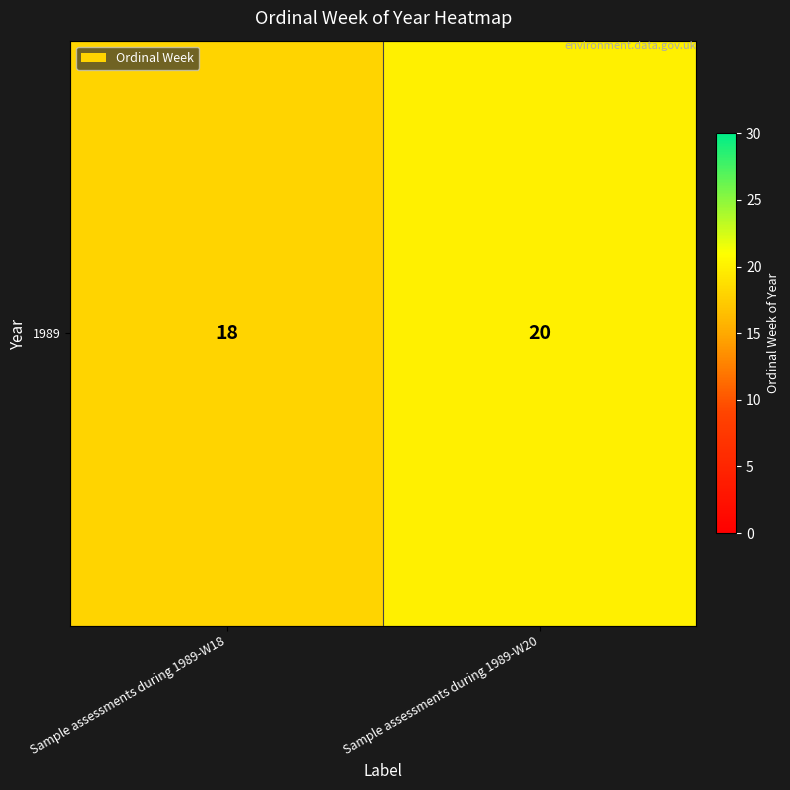

The chart shows a value of 10 at Sample assessments during 1989-W20. True or false?

False